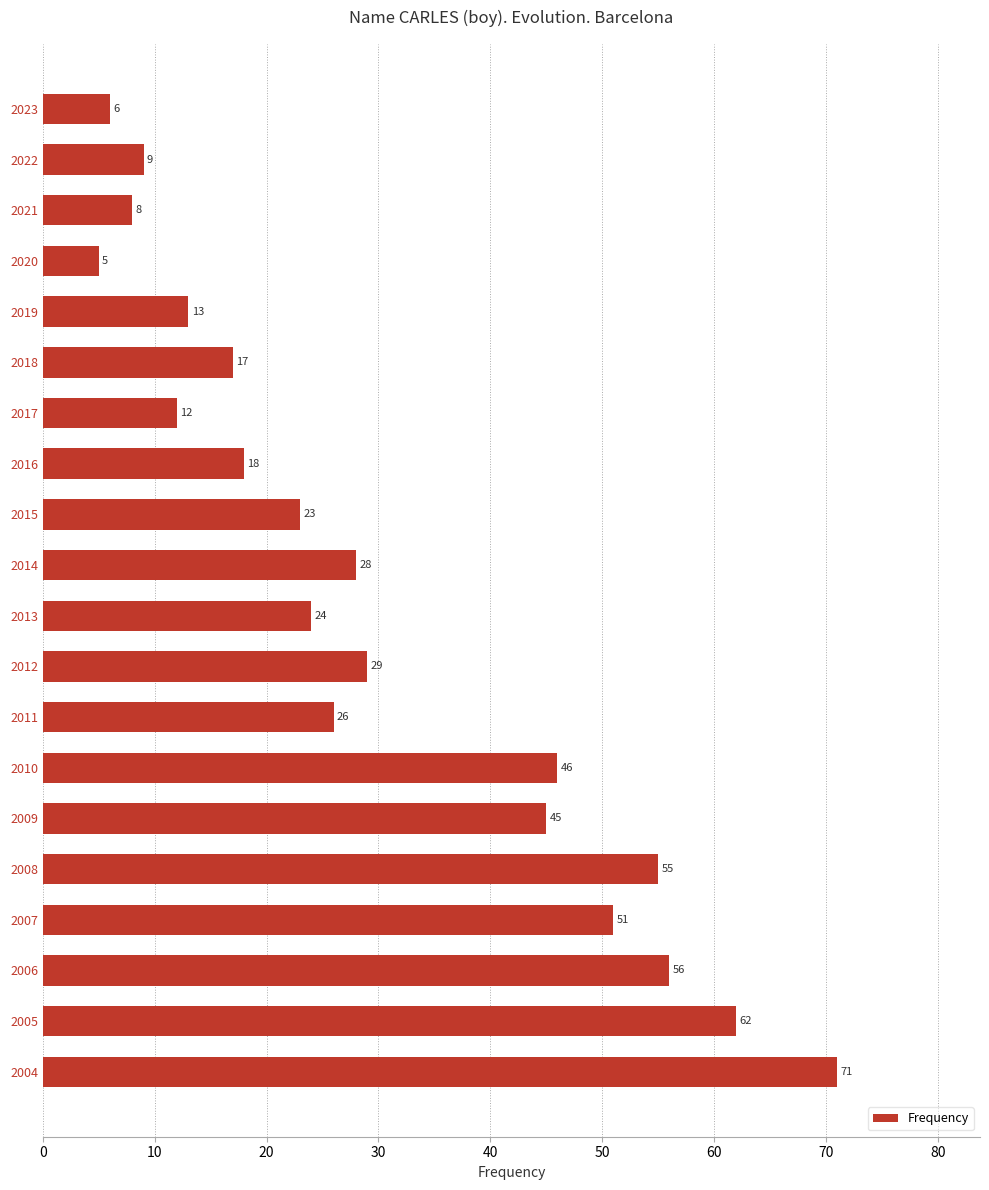

Approximately how many times larger is the value at 2005 compared to 2018?

3.6